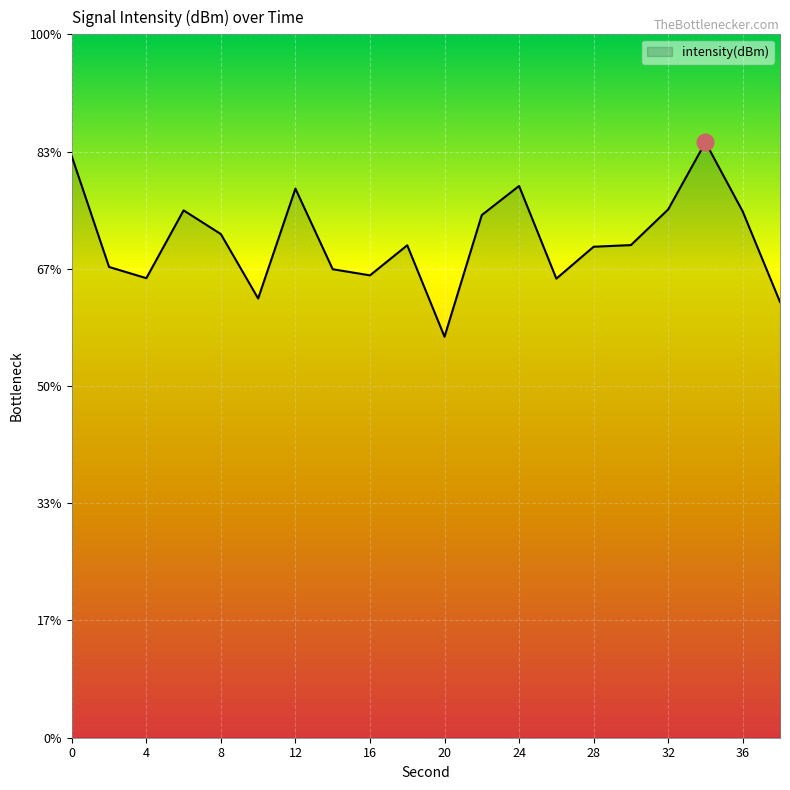

True or false: there are more than 1 points higher than both neighbors.

True